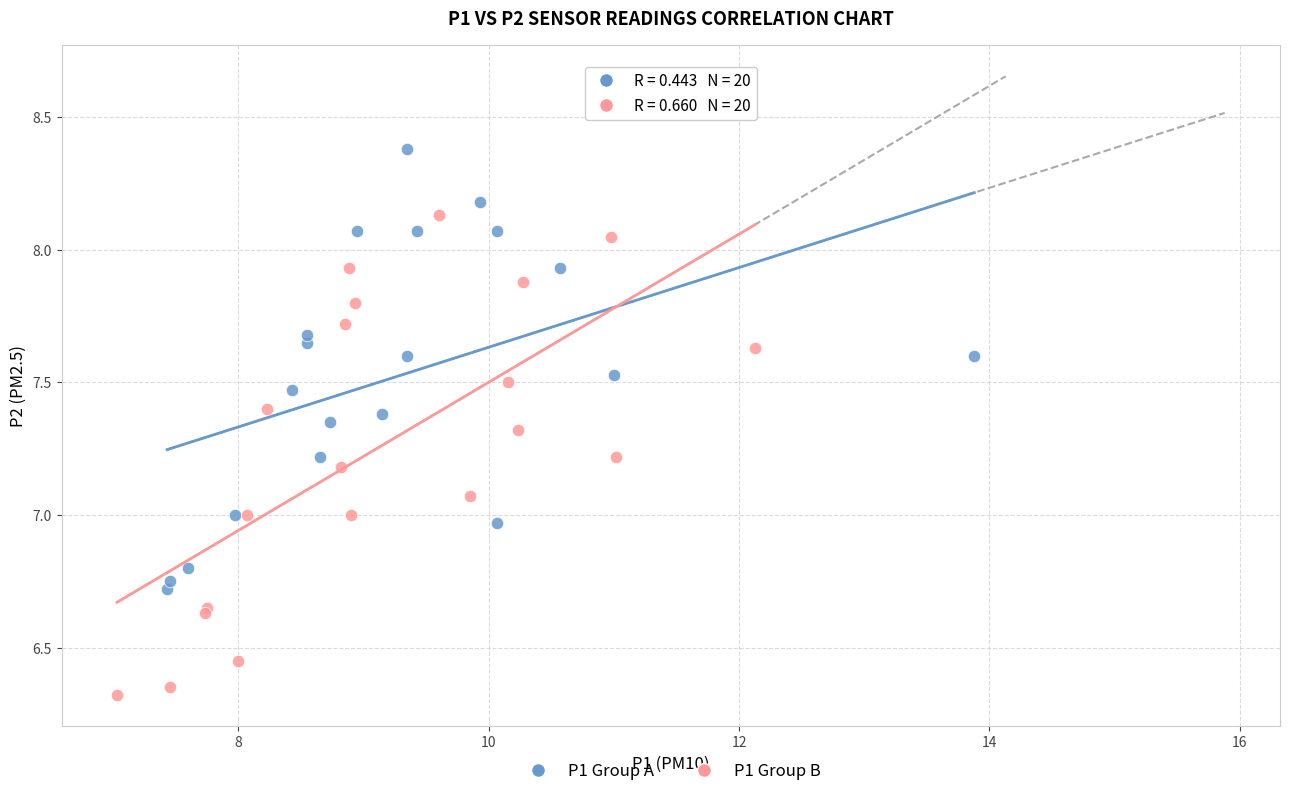

Which series contains the highest Y value?

P1 Group A